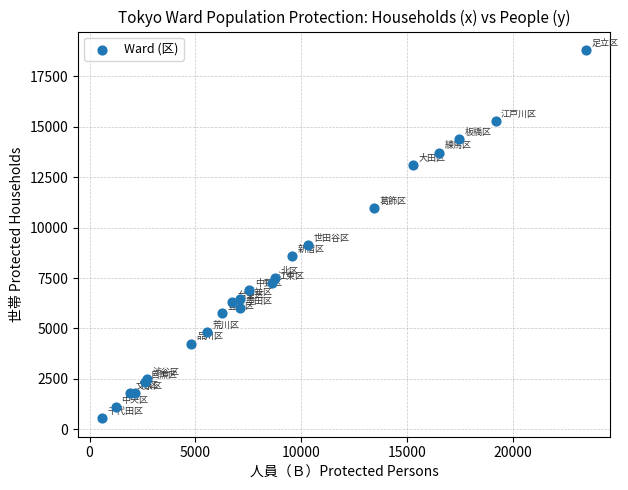

What Y value in the scatter plot is closest to 9674?

9136